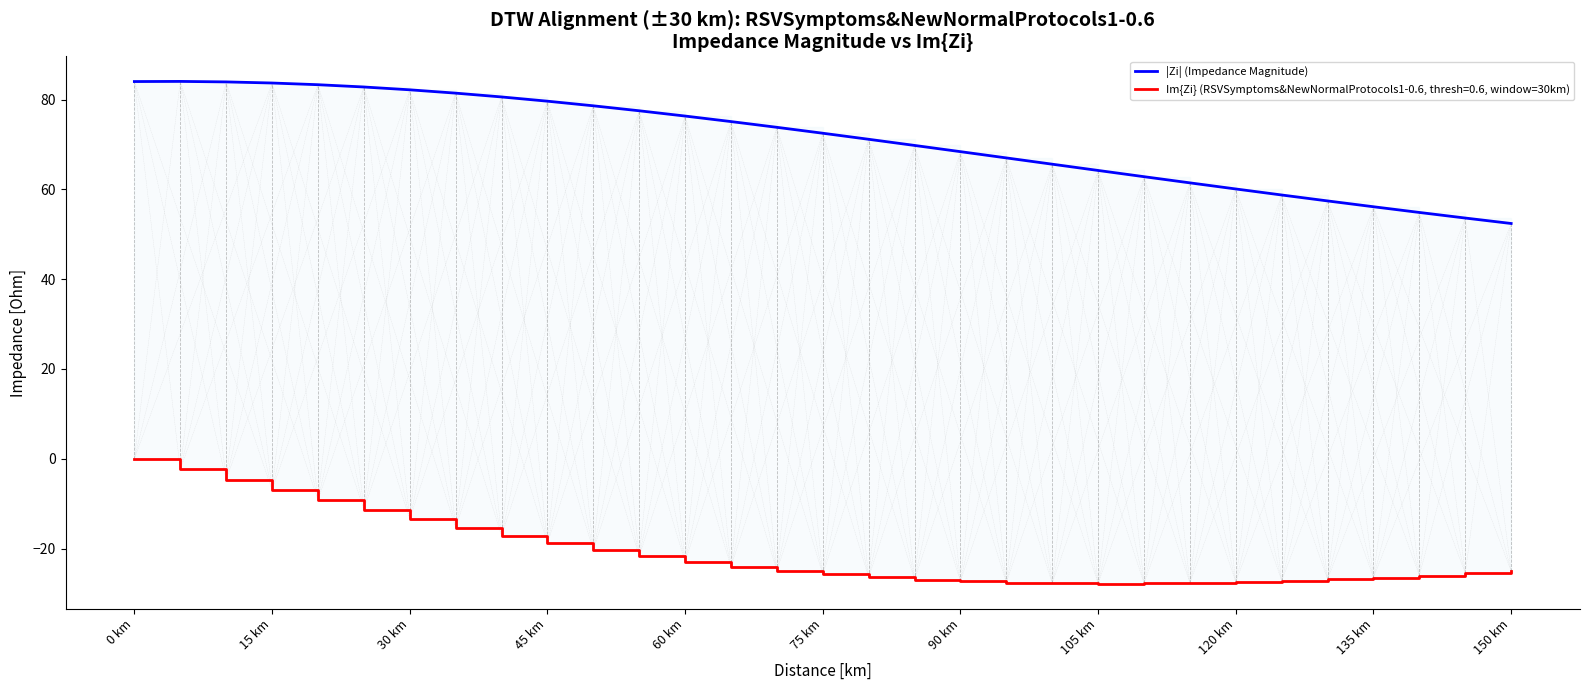

How many values exceed 72?

16